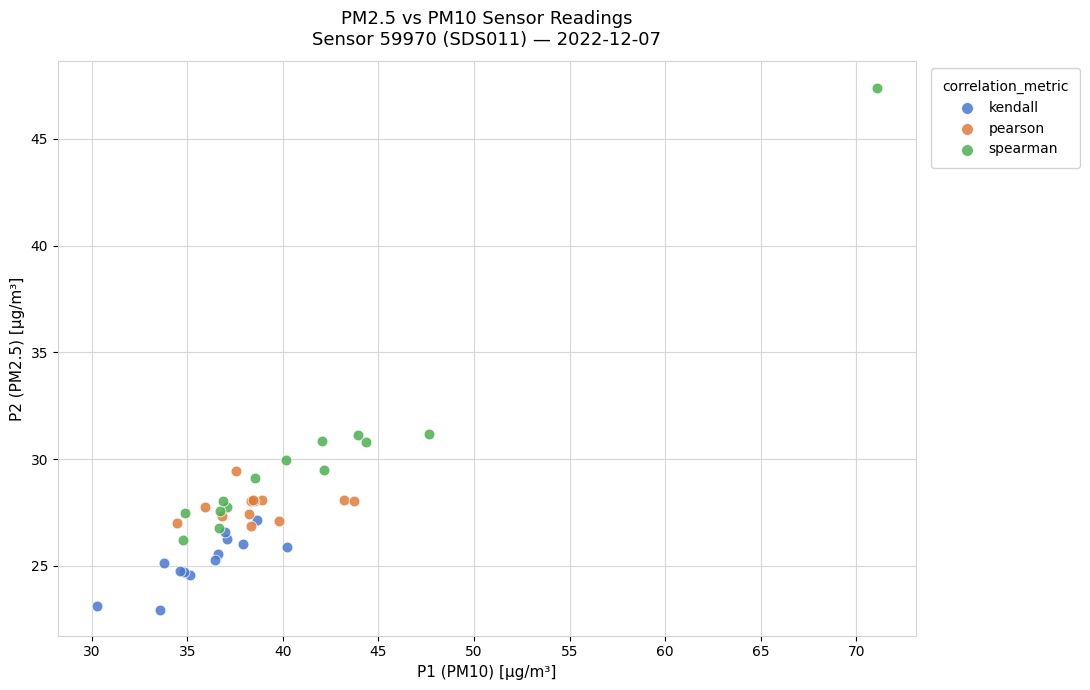

Which series contains the highest Y value?

spearman